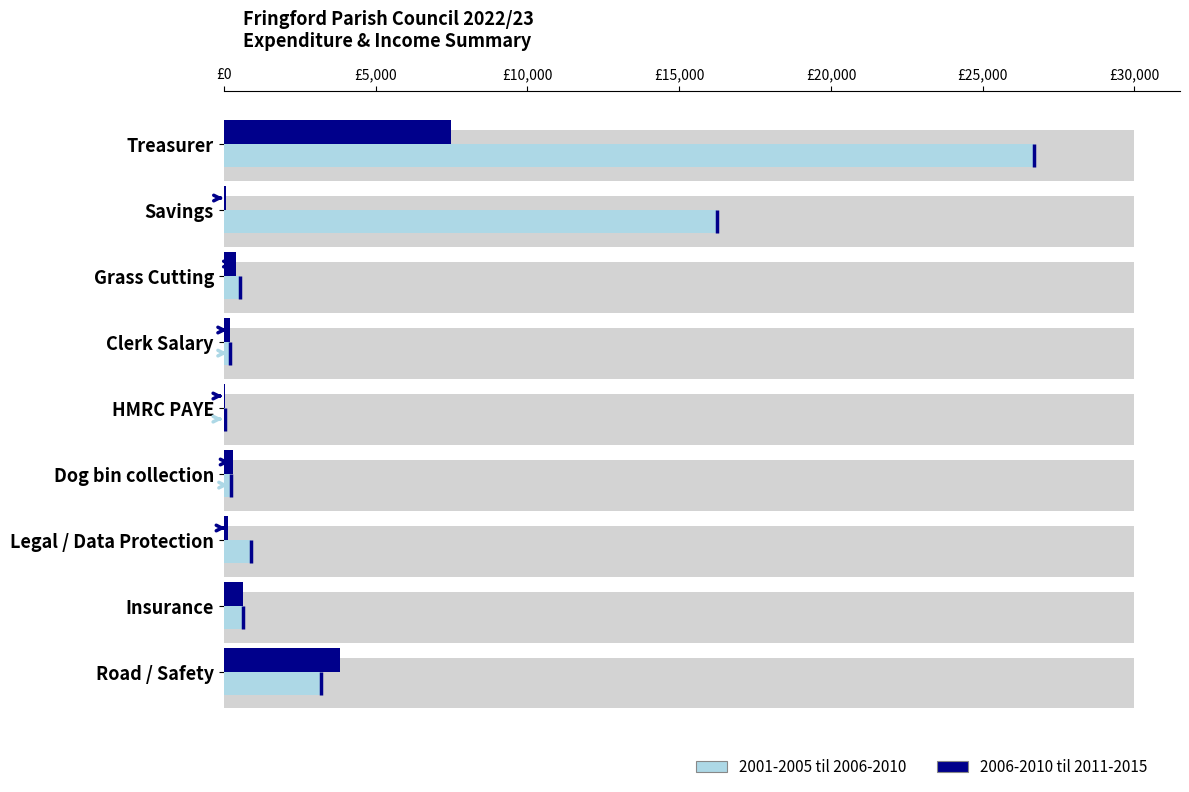

How many bars are there in total?

18